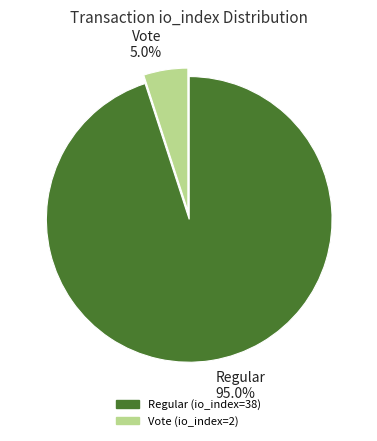

Rank the categories by value from highest to lowest.

Regular 95.0%, Vote 5.0%